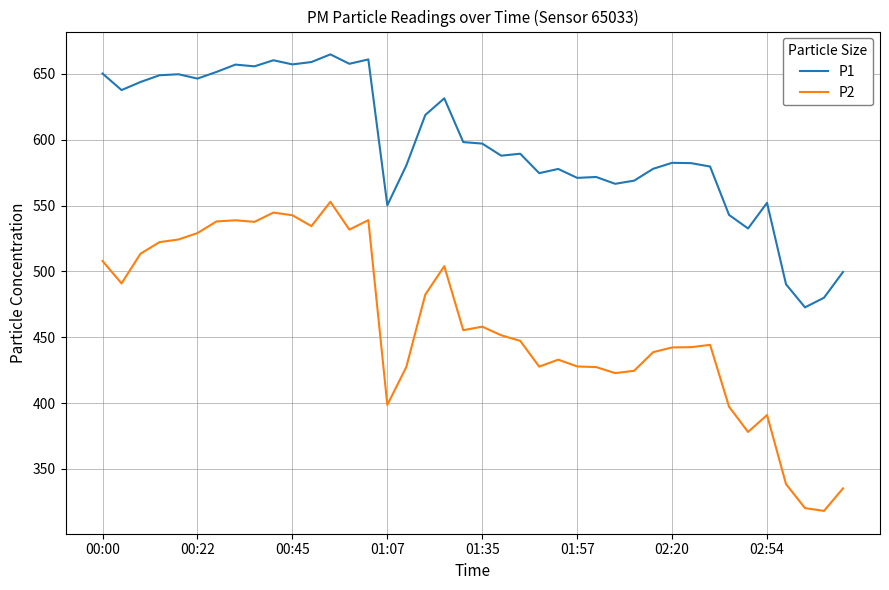

Which series has the largest range (max minus min)?

P2